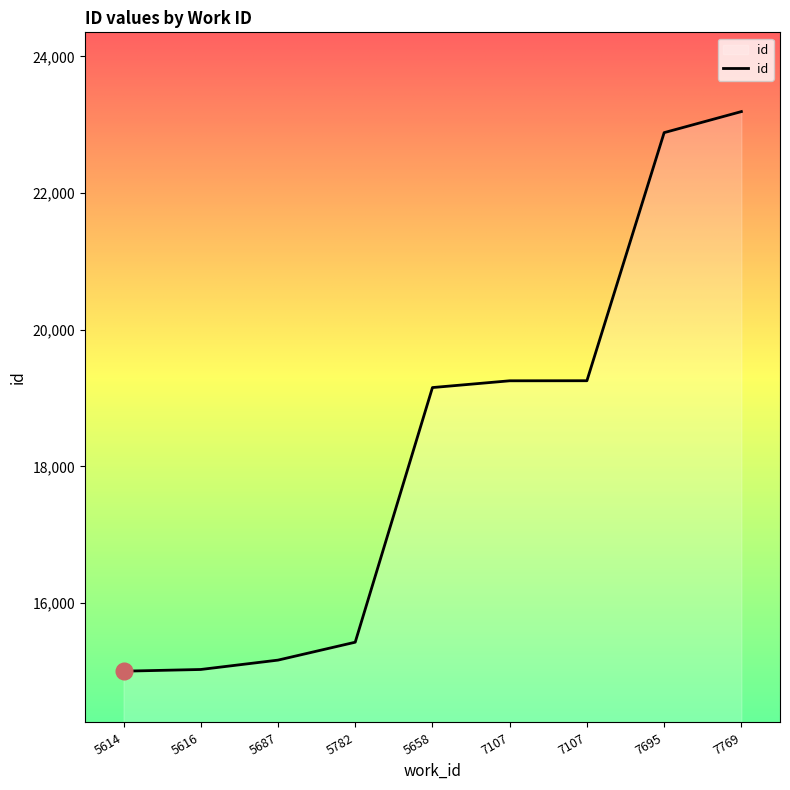

Is this an area chart (filled region under the line)?

Yes